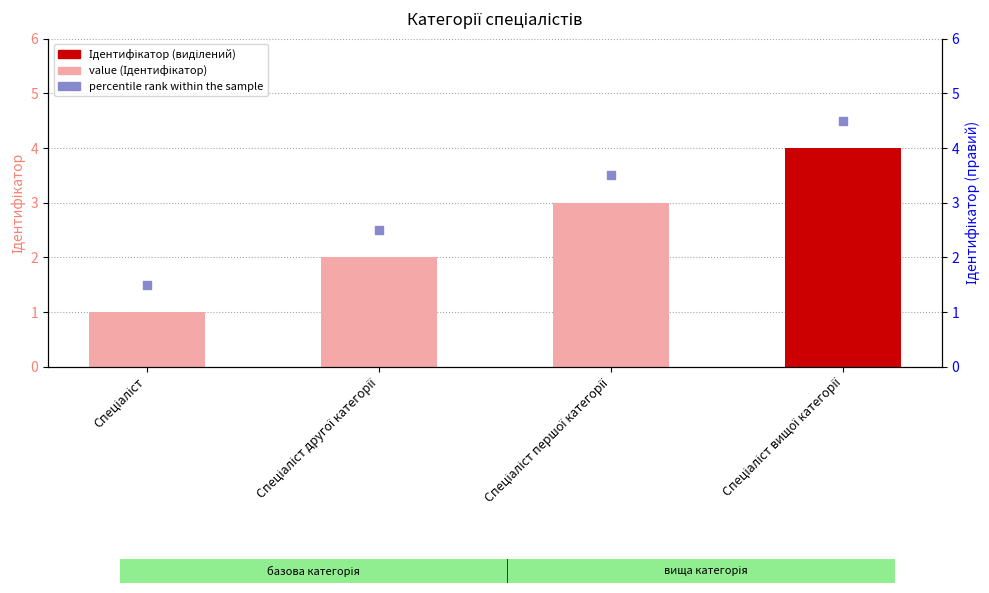

Is the value of Ідентифікатор at Спеціаліст greater than the value of percentile rank within the sample at Спеціаліст першої категорії?

No